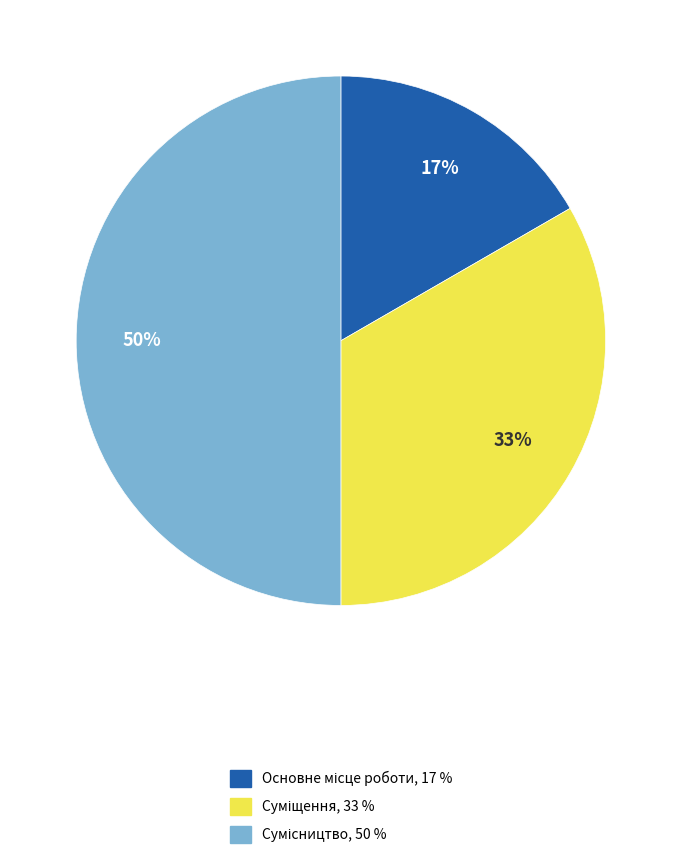

To the nearest percent, what is the average slice percentage?

33%